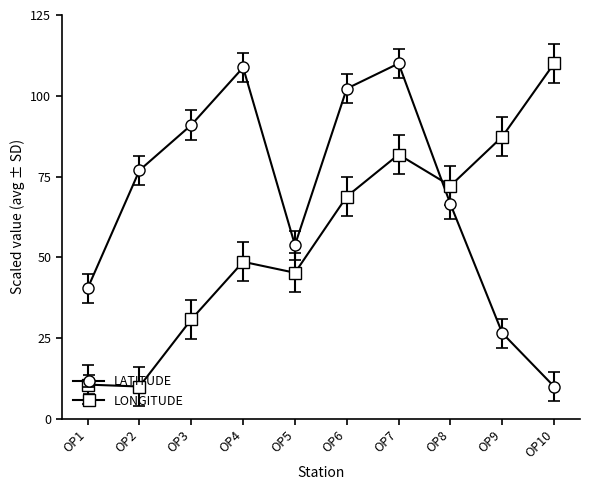

What is the maximum value shown in the chart?

110.0